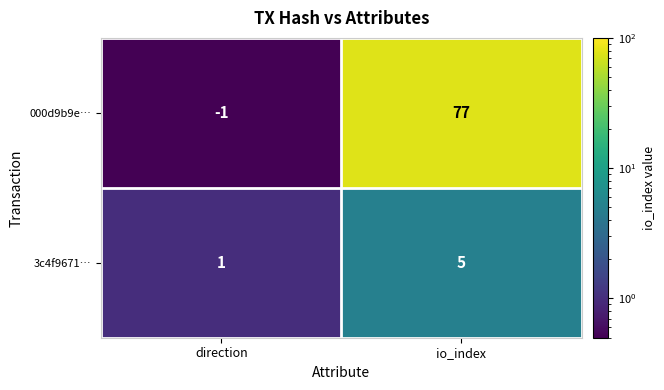

Between direction and io_index, which series saw the biggest shift?

000d9b9e…